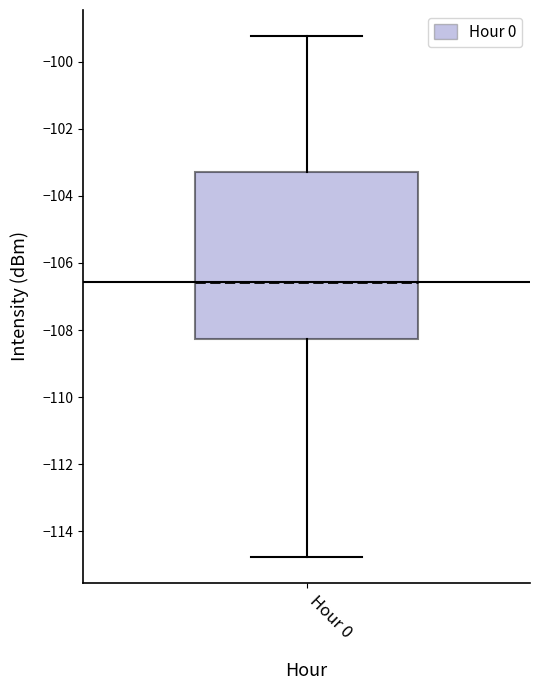

Transcribe this box plot: give where the median line is, the range the box spans, and where the two whiskers end, as read against the y-axis. The values are not printed on the chart, so give them approximately, as read against the axis.

median -106.6, box -108.2 to -103.2, whiskers -114.8 to -99.2